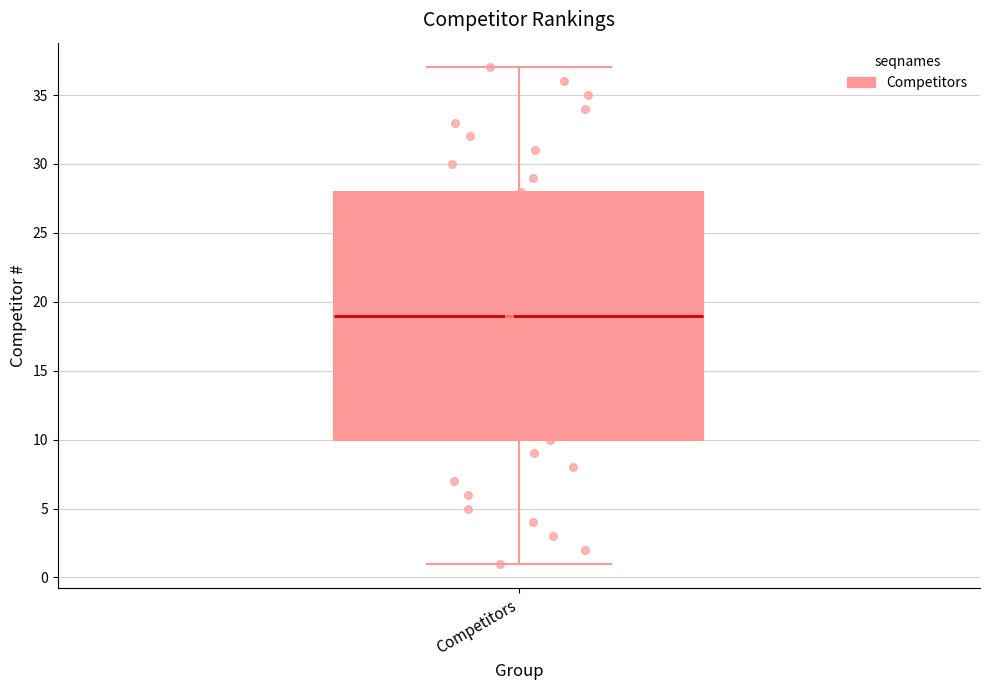

Transcribe this box plot: give where the median line is, the range the box spans, and where the two whiskers end, as read against the y-axis. The values are not printed on the chart, so give them approximately, as read against the axis.

median 19, box 10 to 28, whiskers 1 to 37